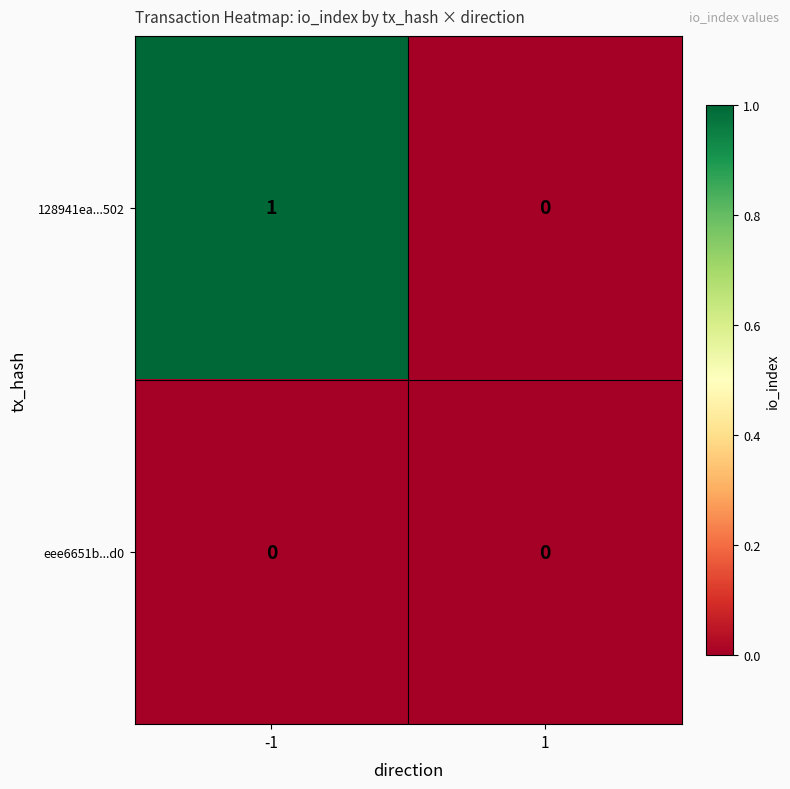

Which series has the widest spread of values?

128941ea...502